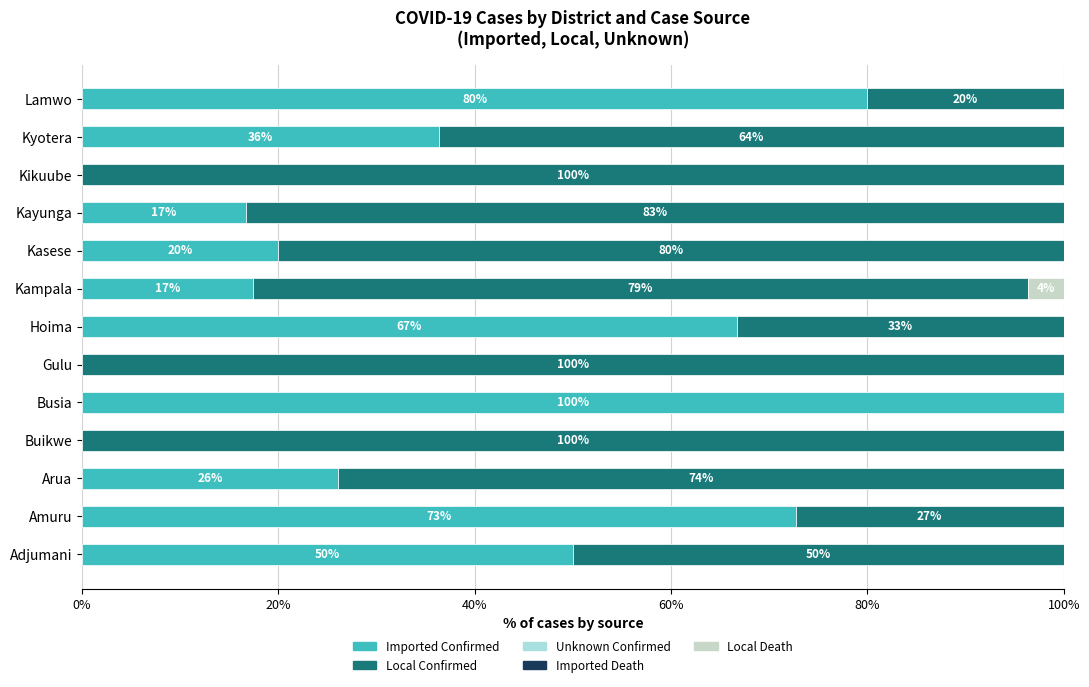

The Imported Confirmed series shows 14.8 at Arua. True or false?

False